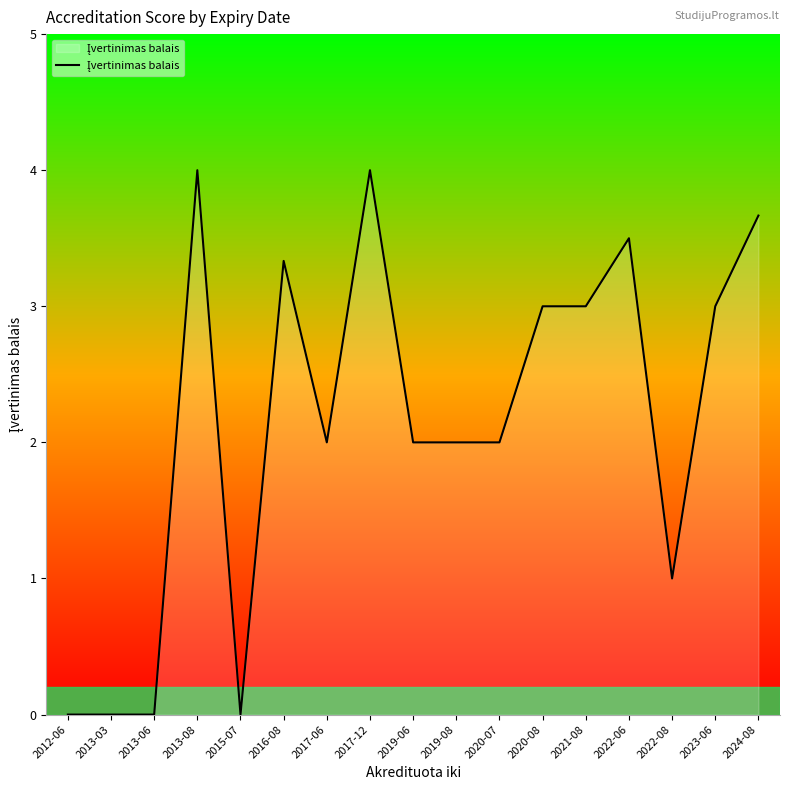

The chart shows a value of 4.0 at 2017-12. True or false?

True